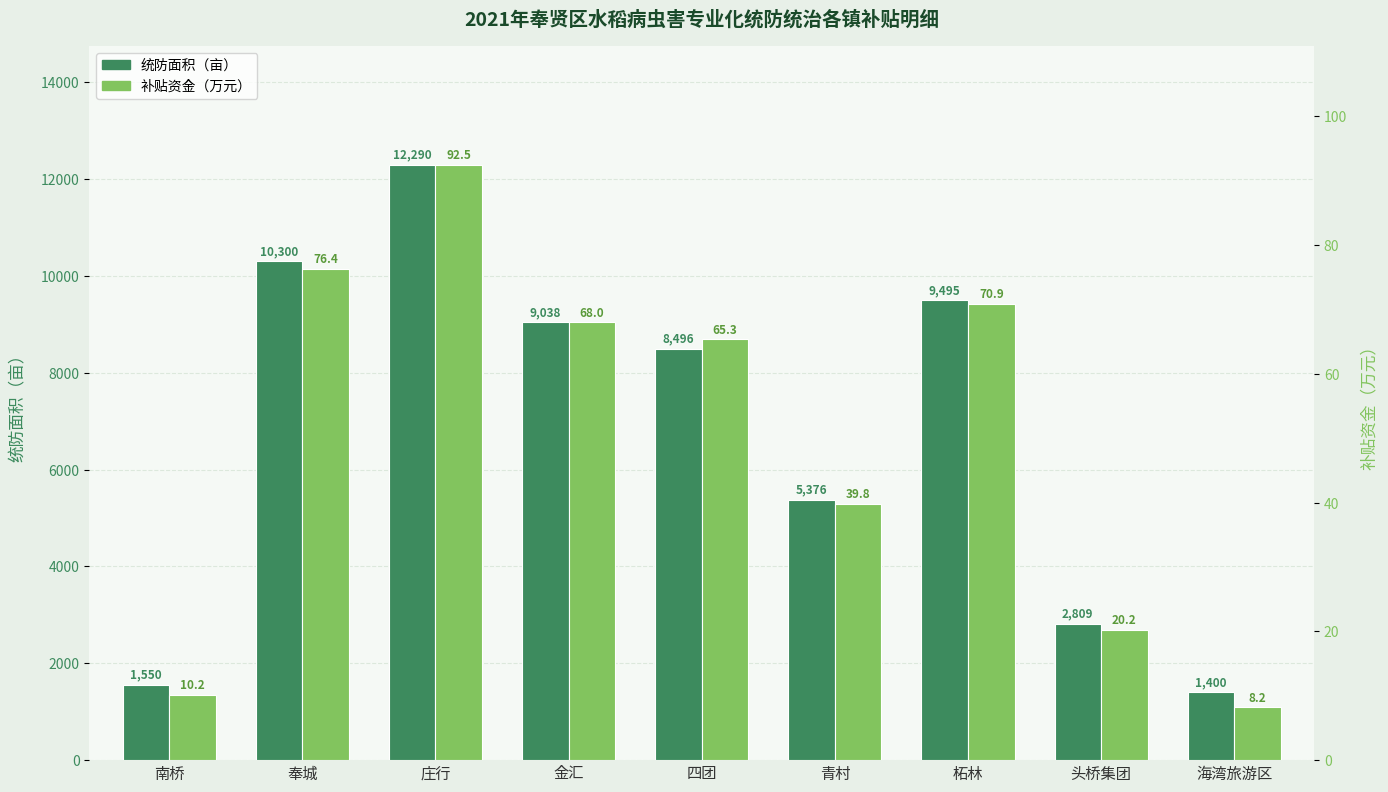

What is the label of the 1st bar from the left?

南桥